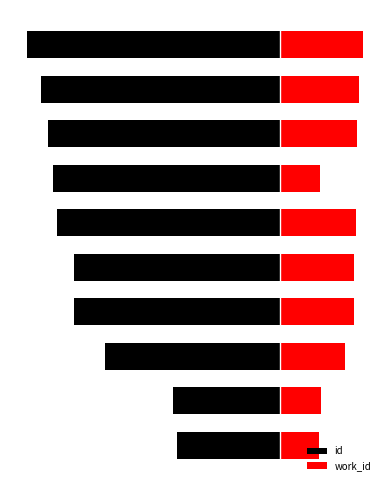

What are all the series names shown in the legend?

id, work_id